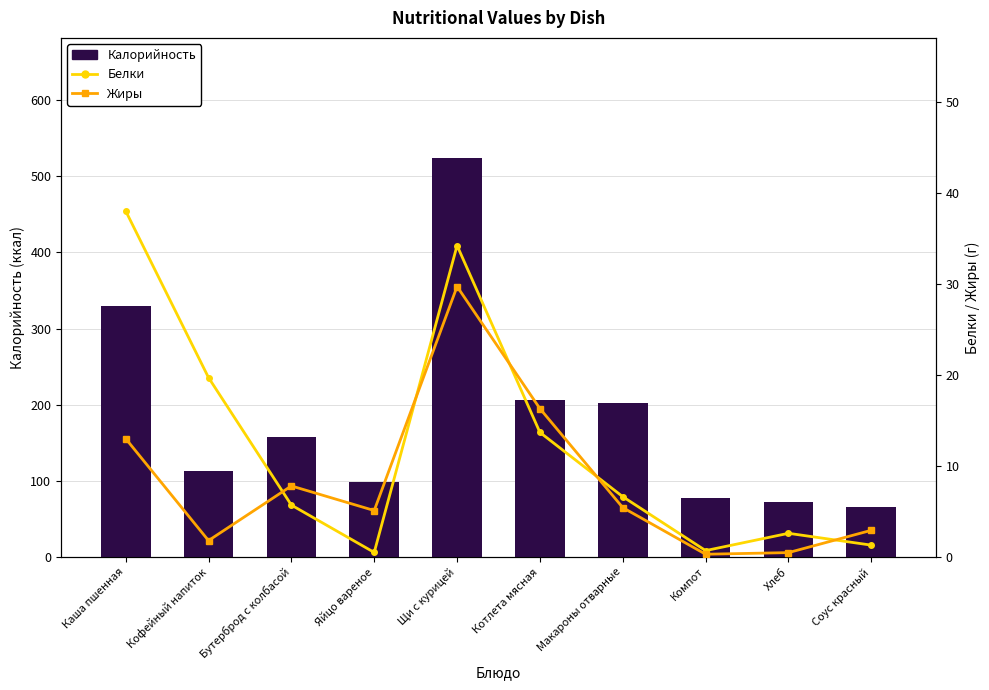

What is the total value across all series at Соус красный?

70.2